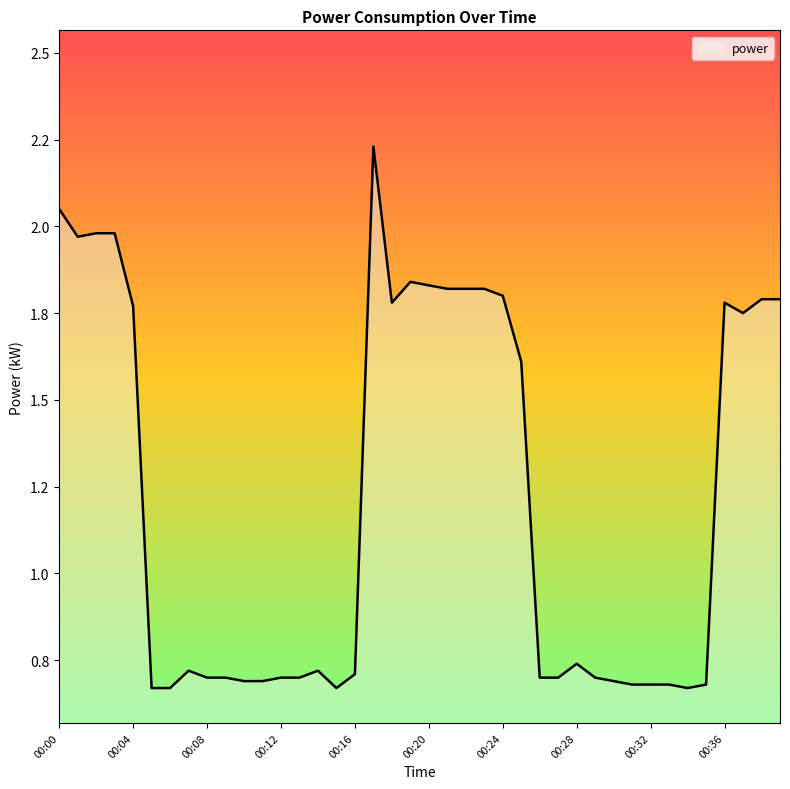

At which category does the data reach its first local peak?

00:07